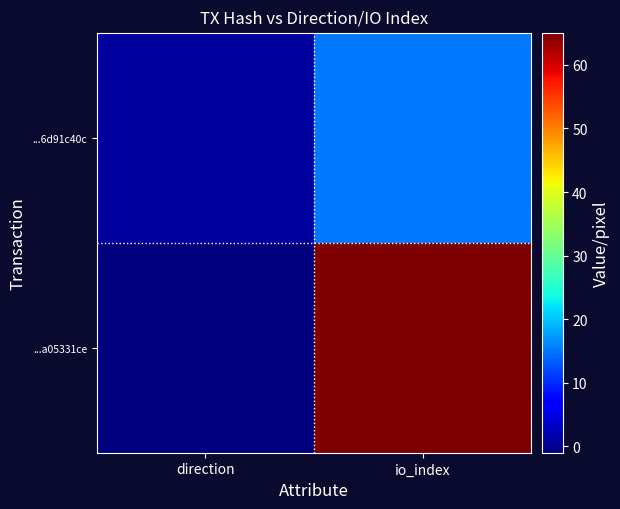

At io_index, list the series in order from largest to smallest.

...a05331ce, ...6d91c40c